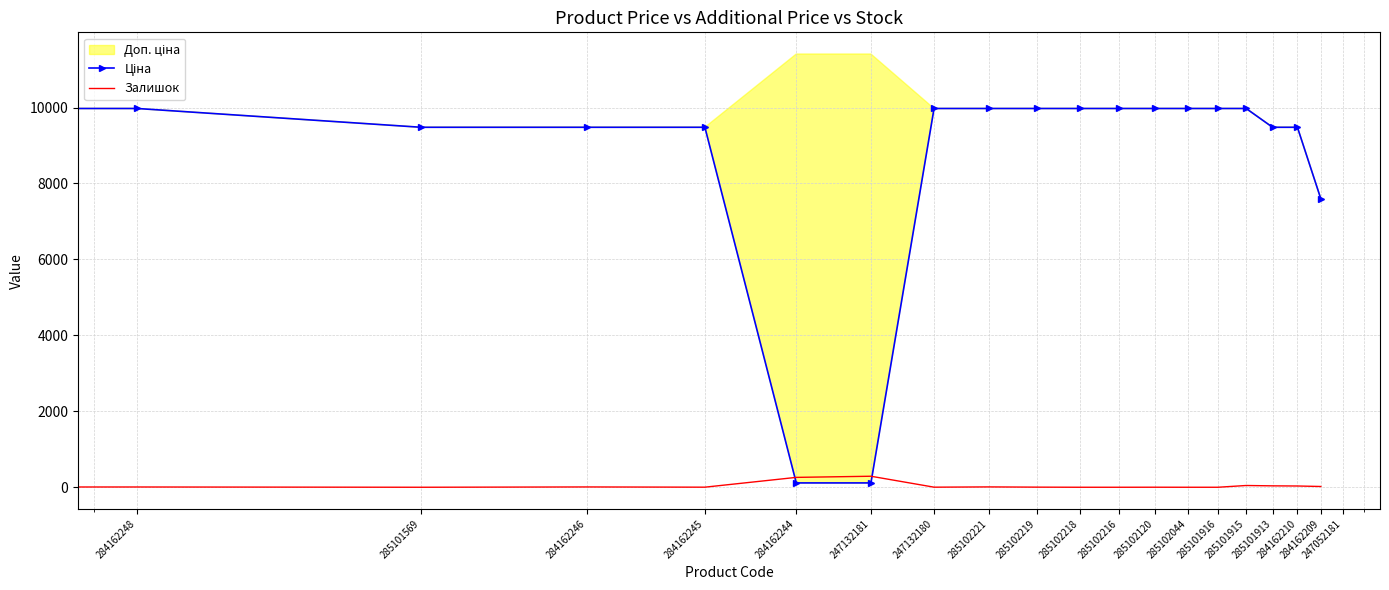

At which category does Залишок reach its first local valley?

285101569